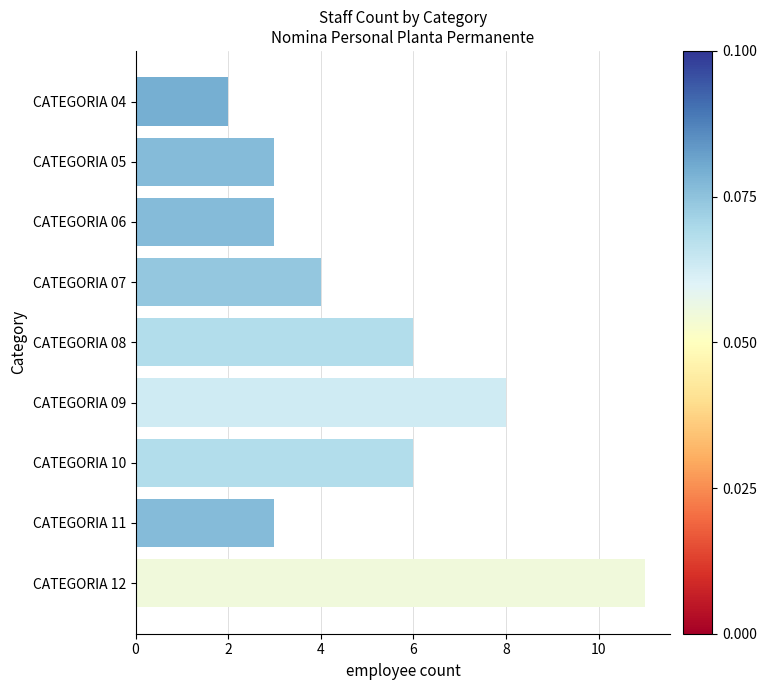

What is the change in value from CATEGORIA 07 to CATEGORIA 10?

+2